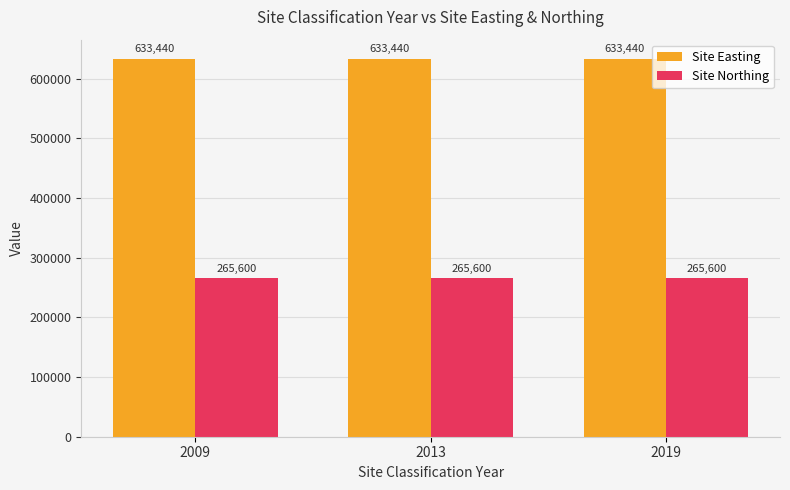

What is the difference between the highest and lowest values at 2009?

367840